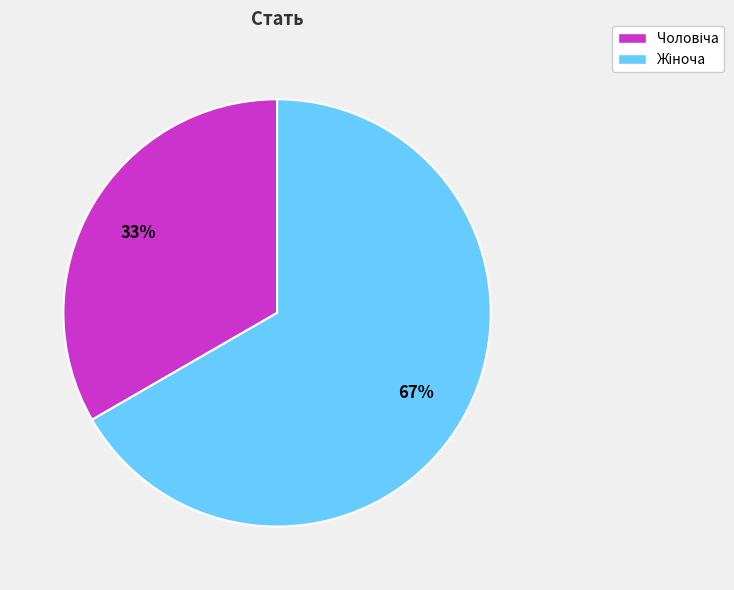

Is there any slice that represents more than half of the pie?

Yes